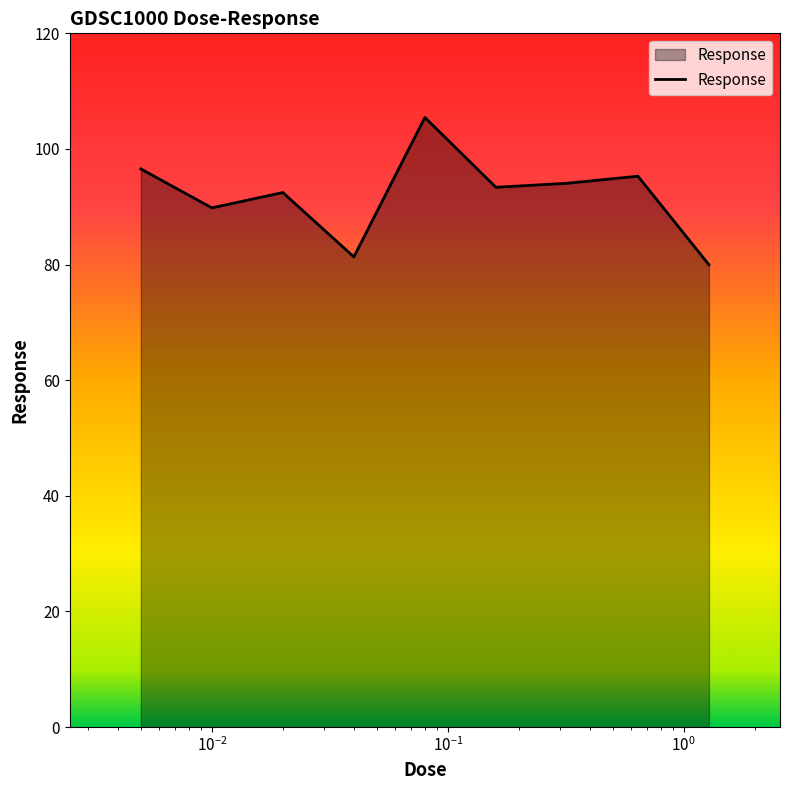

What is the difference between the maximum and minimum values?

25.5